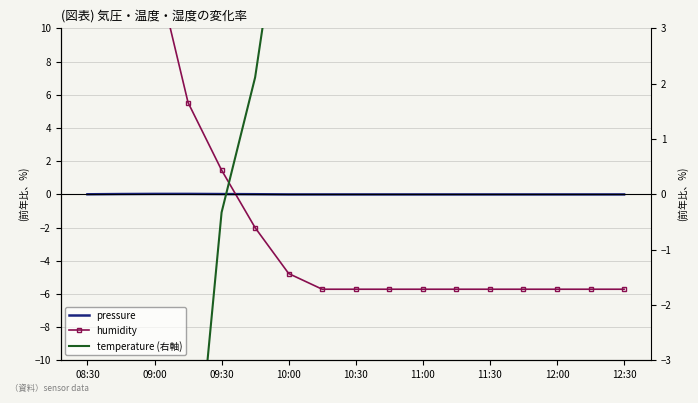

How many negative values does the pressure series have?

11